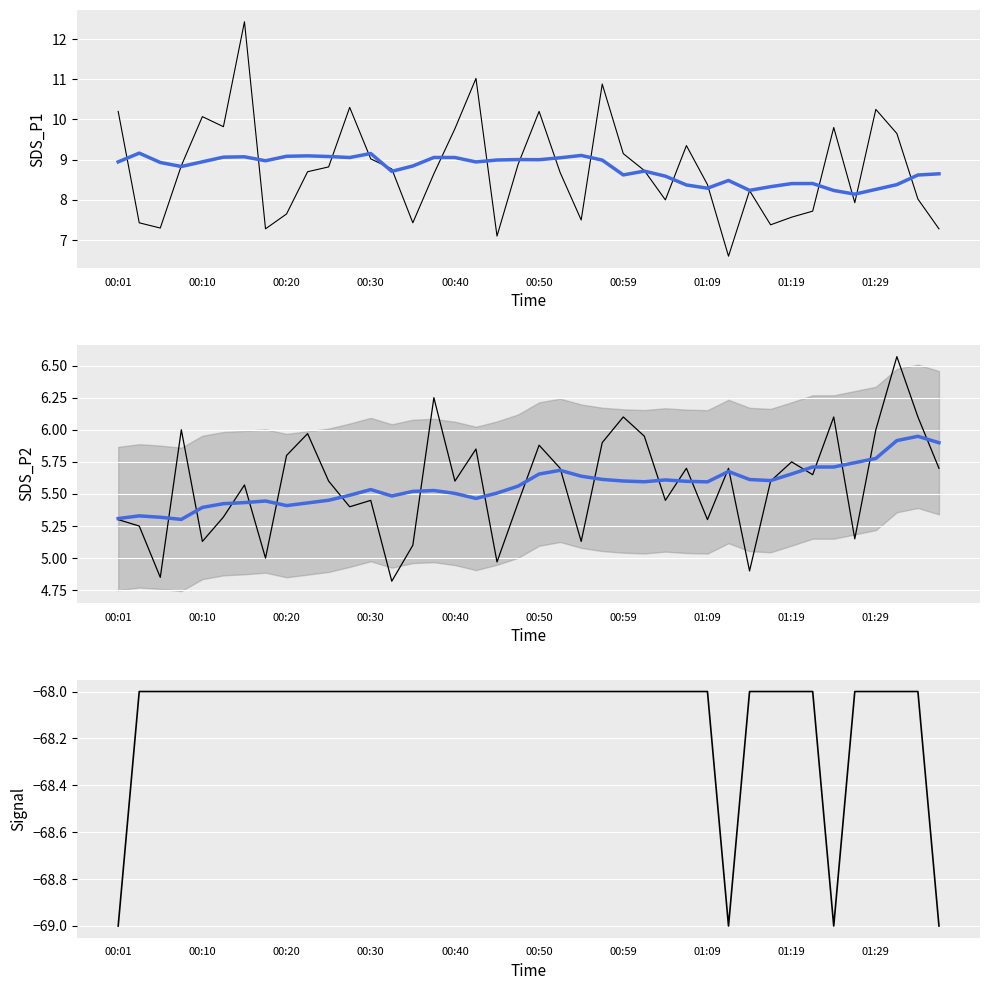

What is the minimum value for trend?

5.3